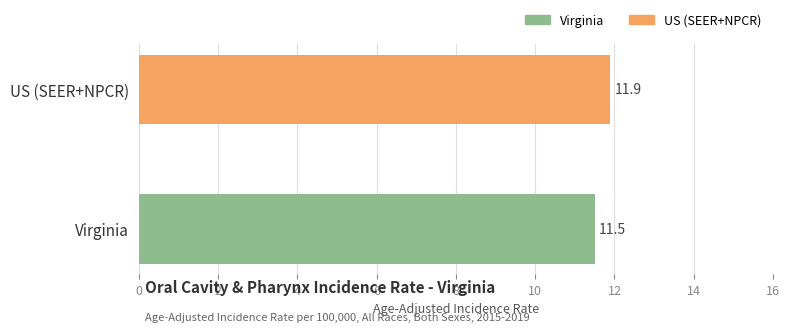

What is the difference between the maximum and minimum values?

0.4